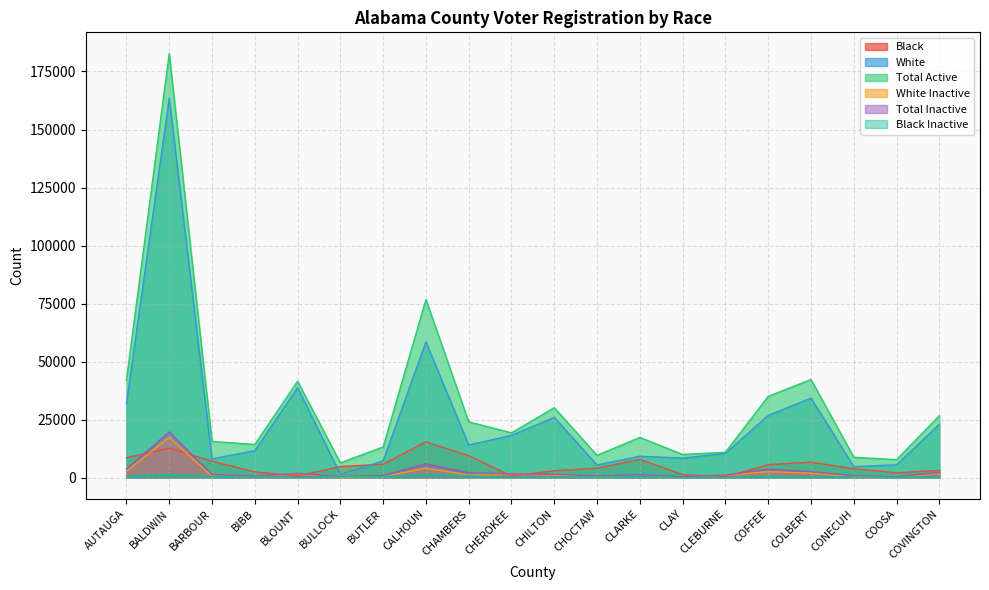

What is the label of the 13th point from the left?

CLARKE